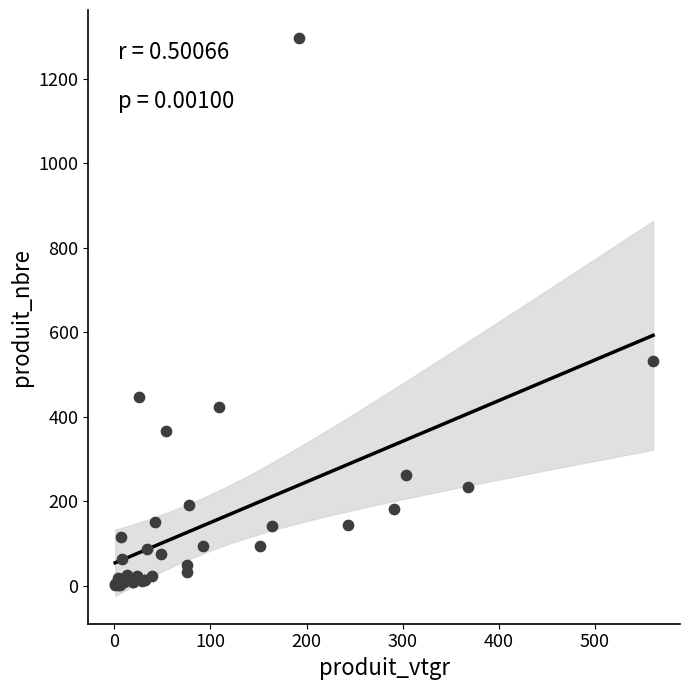

What Y value in the scatter plot is closest to 649?

532